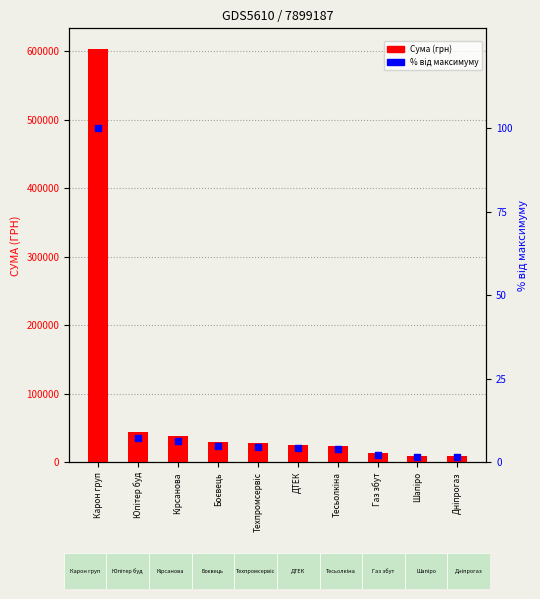

Which series has the widest spread of Y values?

Сума (грн)